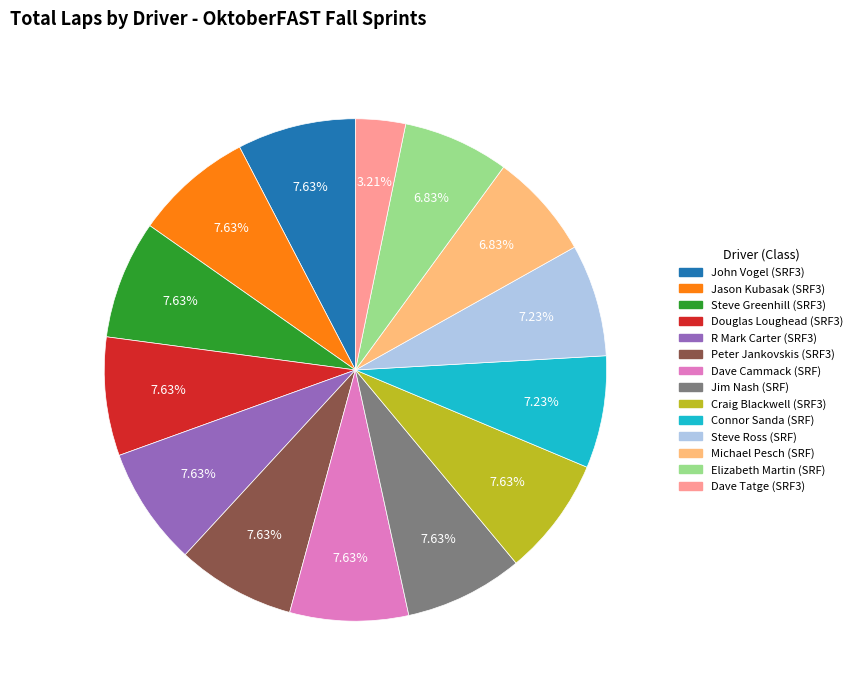

Is there any slice that represents more than half of the pie?

No